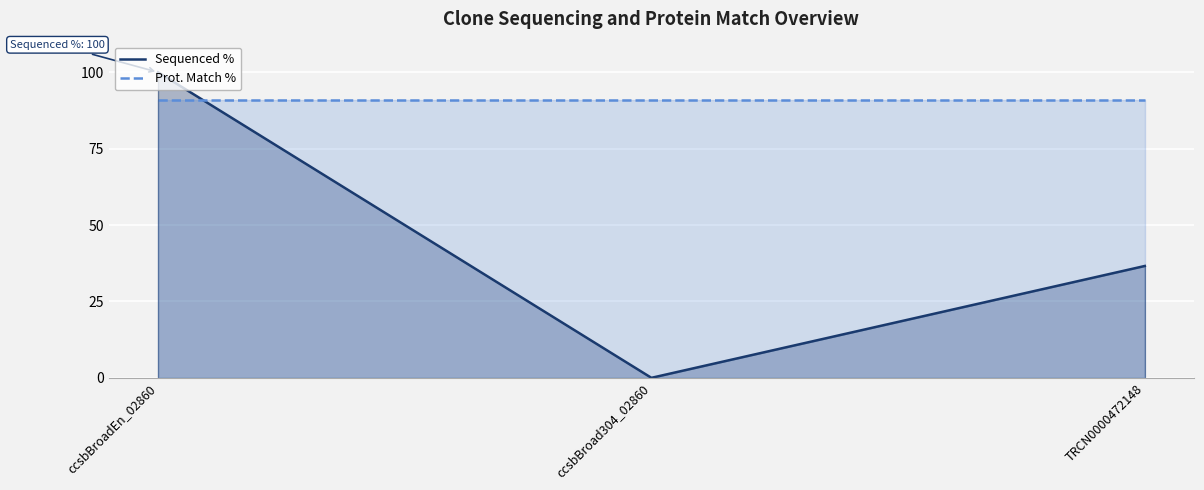

What is the maximum value shown in the chart?

100.0